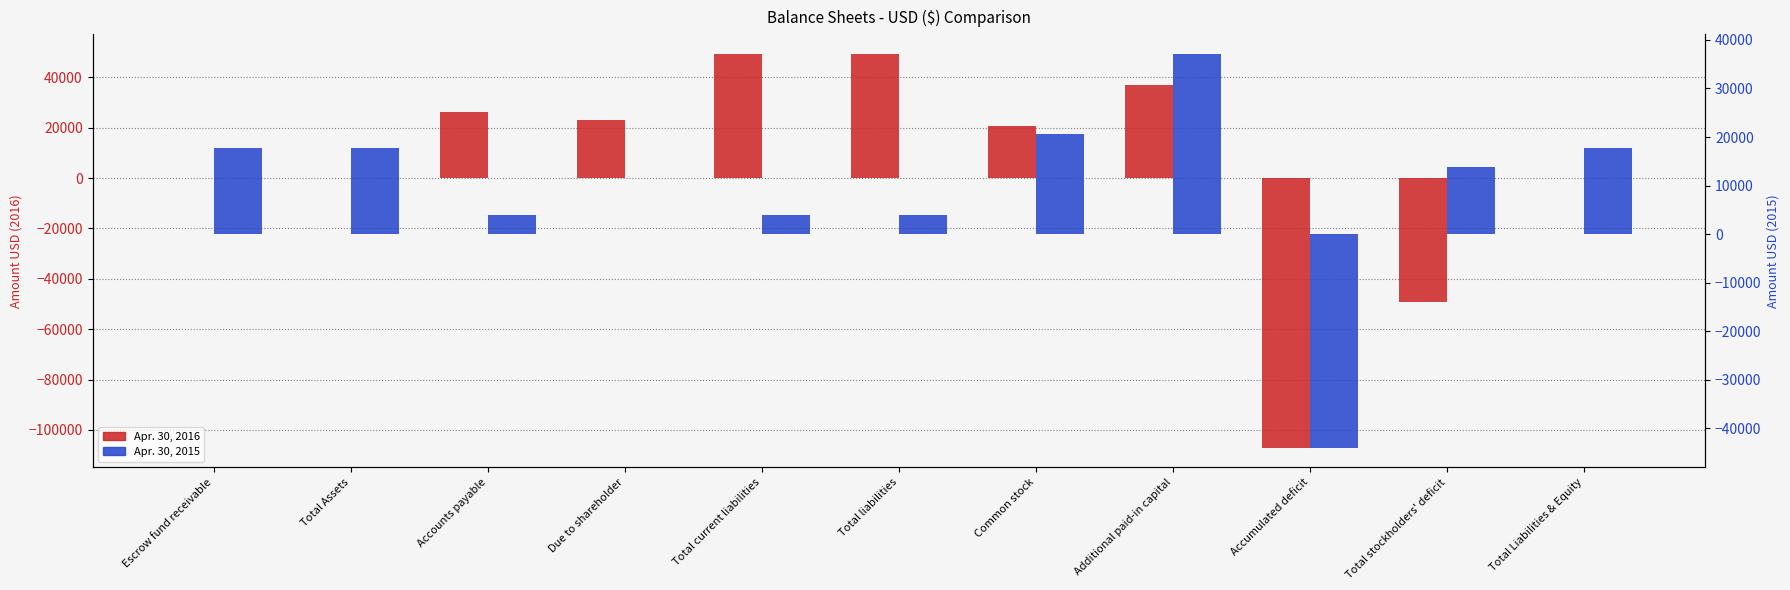

Which series has the largest total across all categories?

Apr. 30, 2015